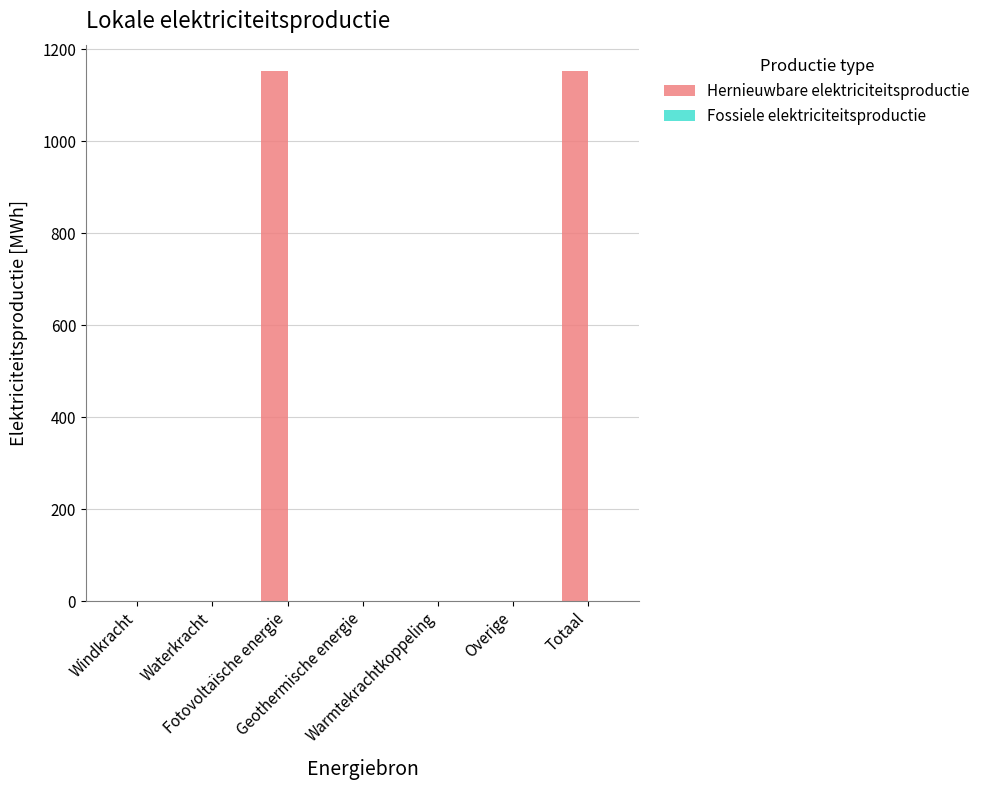

Which has a higher value, Warmtekrachtkoppeling or Fotovoltaïsche energie?

Fotovoltaïsche energie